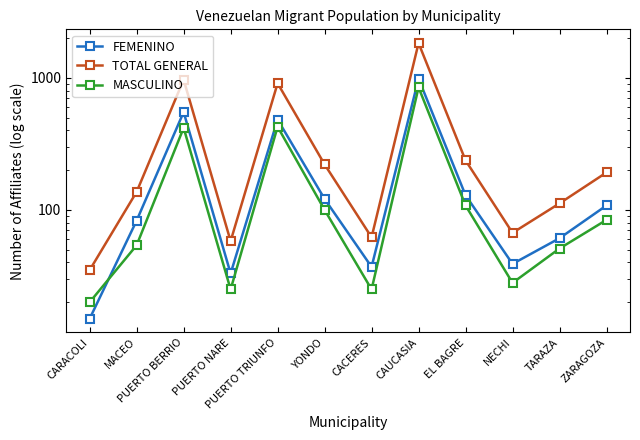

What is the sum of all TOTAL GENERAL values?

4829